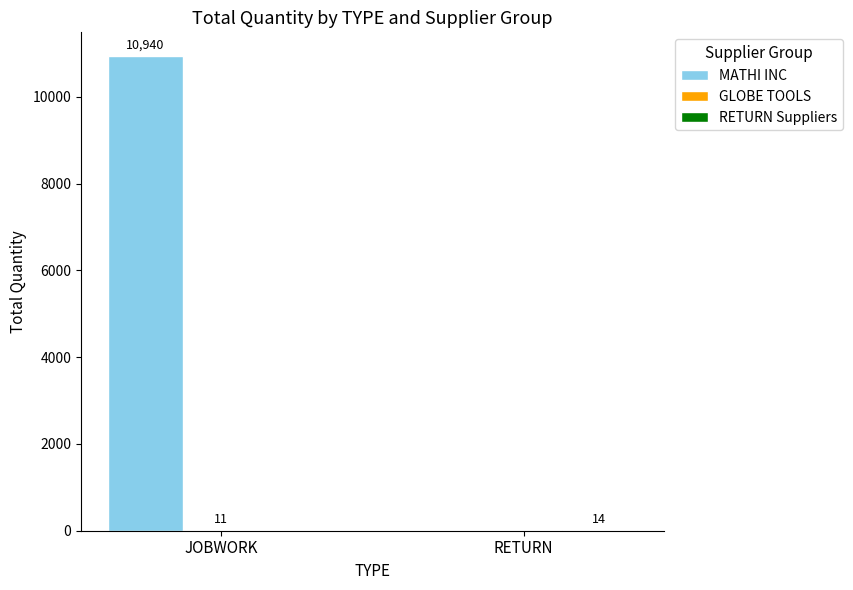

Between JOBWORK and RETURN, which series saw the biggest shift?

MATHI INC